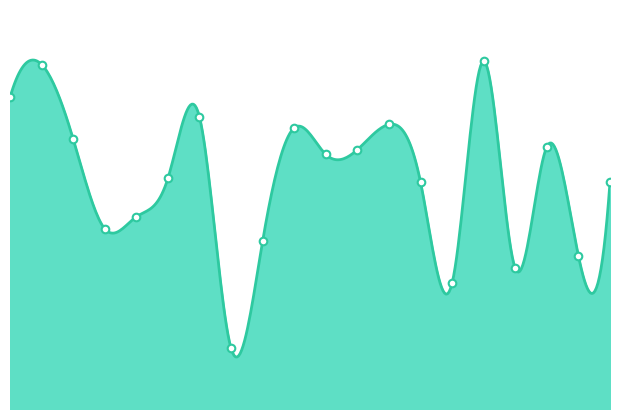

Does the chart have visible grid lines?

No